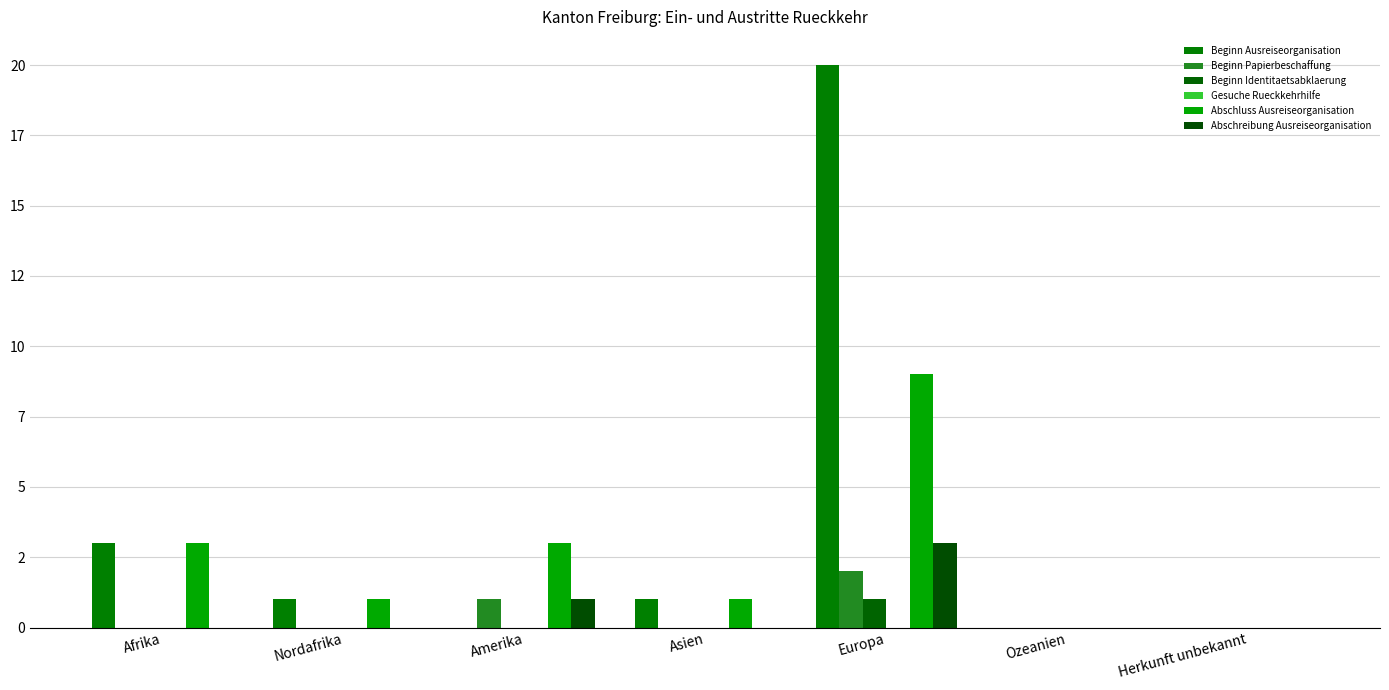

Reading right to left, transcribe all the data shown in this chart.

Beginn Ausreiseorganisation: 0	0	20	1	0	1	3
Beginn Papierbeschaffung: 0	0	2	0	1	0	0
Beginn Identitaetsabklaerung: 0	0	1	0	0	0	0
Gesuche Rueckkehrhilfe: 0	0	0	0	0	0	0
Abschluss Ausreiseorganisation: 0	0	9	1	3	1	3
Abschreibung Ausreiseorganisation: 0	0	3	0	1	0	0